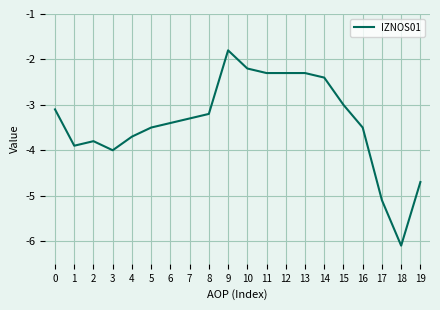

At which category does the data reach its first local valley?

1